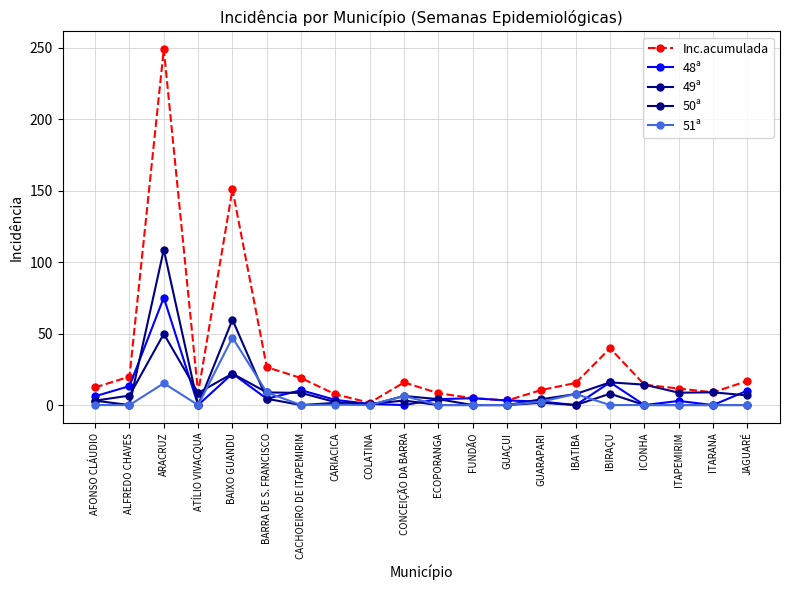

Is it true that 49ª equals 14.8 at ATÍLIO VIVACQUA?

False